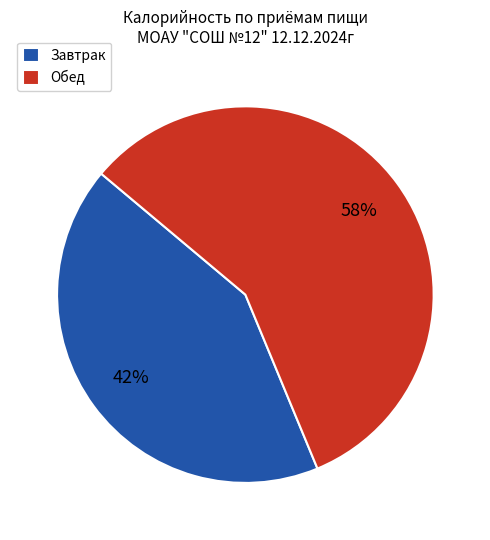

What is the smallest slice in the pie chart?

Завтрак